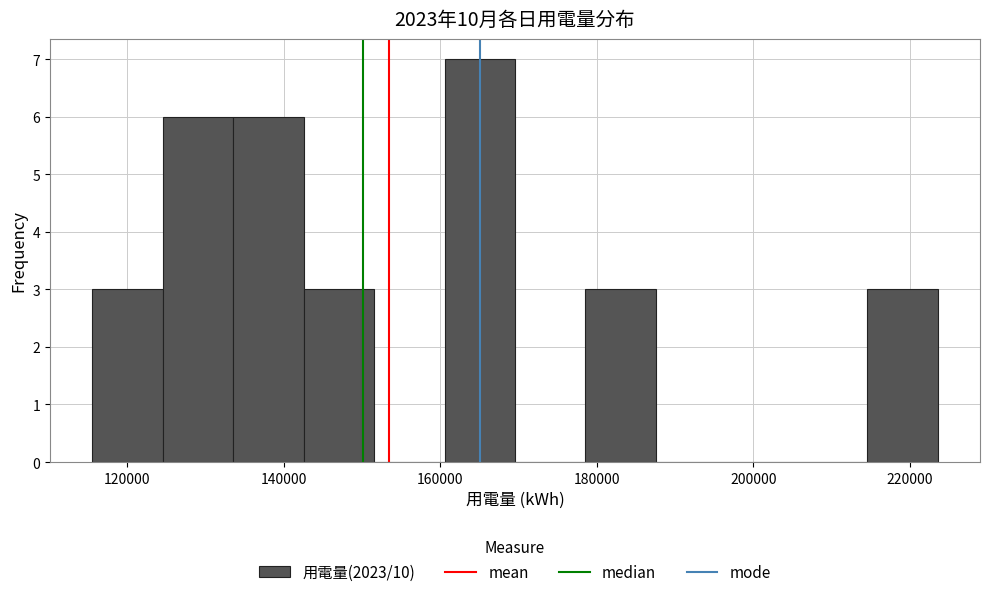

Reading left to right, list every bar in this chart as the range it spans on the x-axis followed by its height. Neither the bar edges nor the heights are printed on the chart, so give them approximately, as read against the axes.

116000 to 124000: 3
124000 to 134000: 6
134000 to 142000: 6
142000 to 152000: 3
152000 to 160000: 0
160000 to 170000: 7
170000 to 178000: 0
178000 to 188000: 3
188000 to 196000: 0
196000 to 206000: 0
206000 to 214000: 0
214000 to 224000: 3